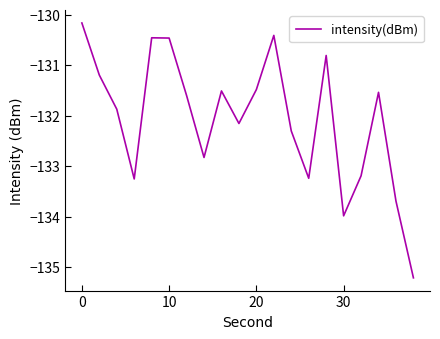

What is the difference between the maximum and minimum values?

5.0